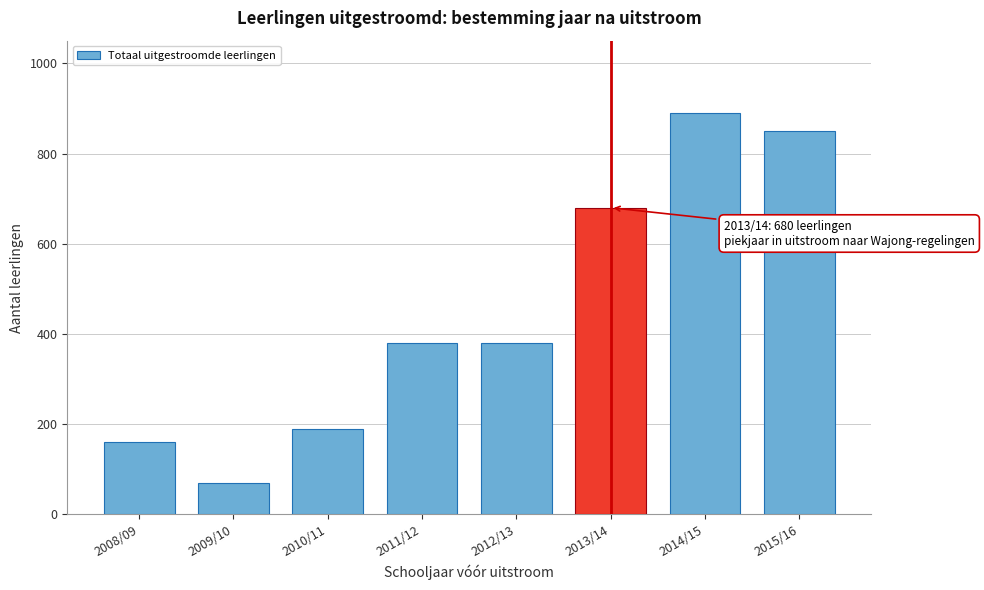

Reading right to left, transcribe all the data shown in this chart.

2015/16=850	2014/15=890	2013/14=680	2012/13=380	2011/12=380	2010/11=190	2009/10=70	2008/09=160